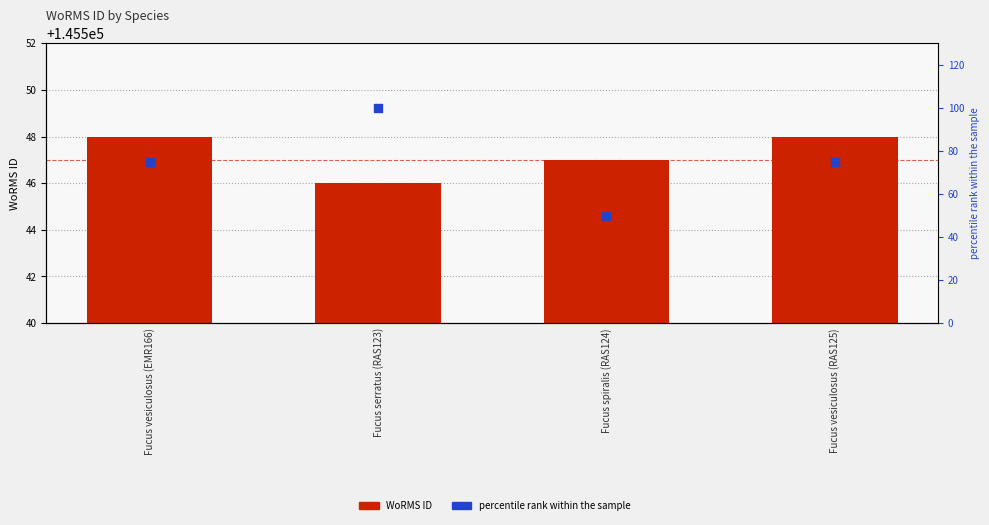

Is the value of WoRMS ID at Fucus vesiculosus (EMR166) greater than the value of percentile rank within the sample at Fucus vesiculosus (EMR166)?

Yes